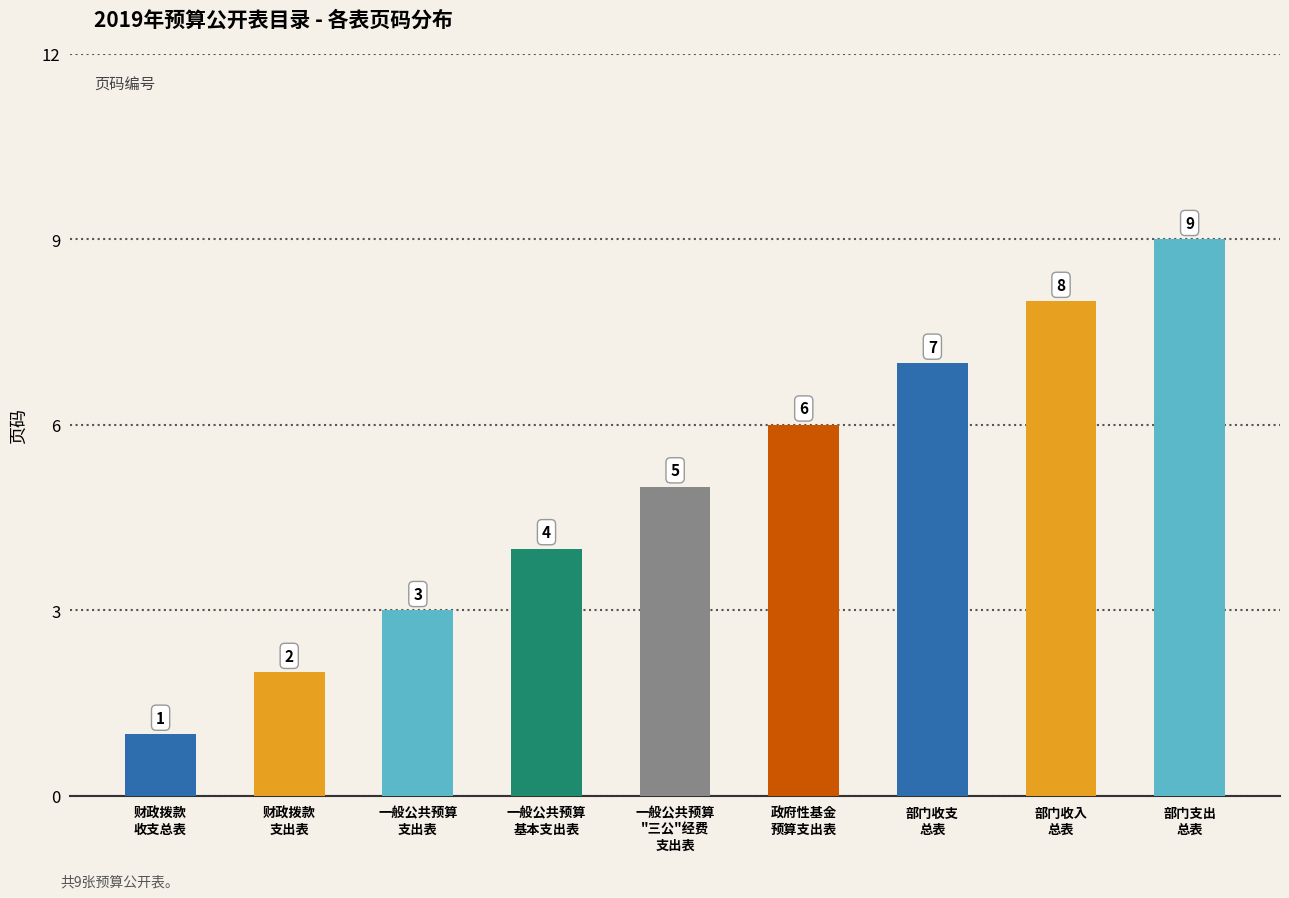

Count the values in the range 3 to 7.

5